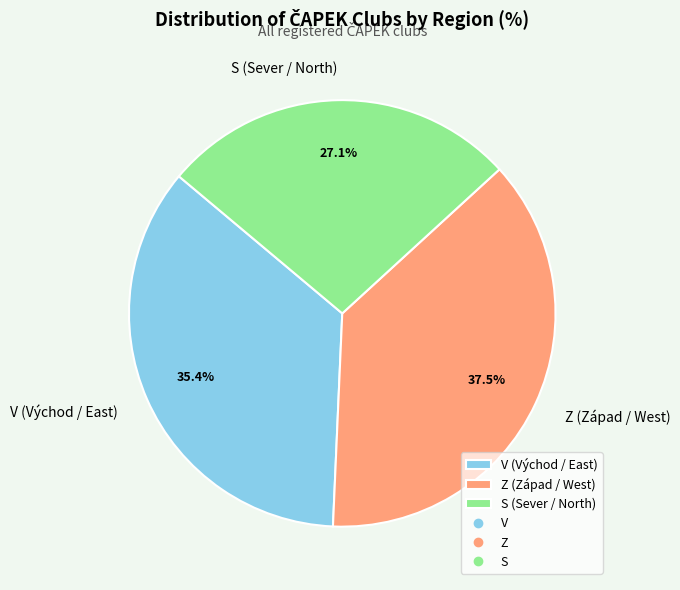

Does S represent more than half of the total?

No